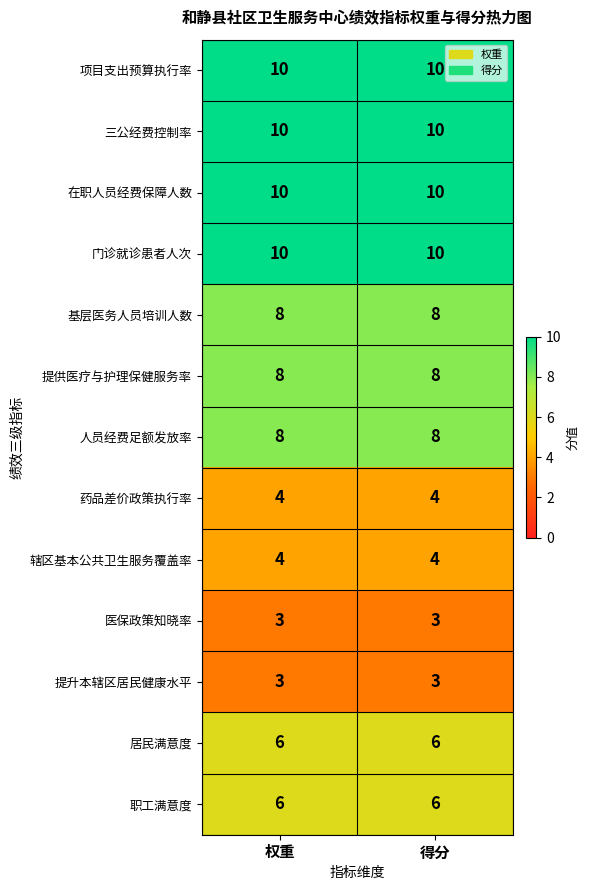

What is the difference between the highest and lowest values at 权重?

7